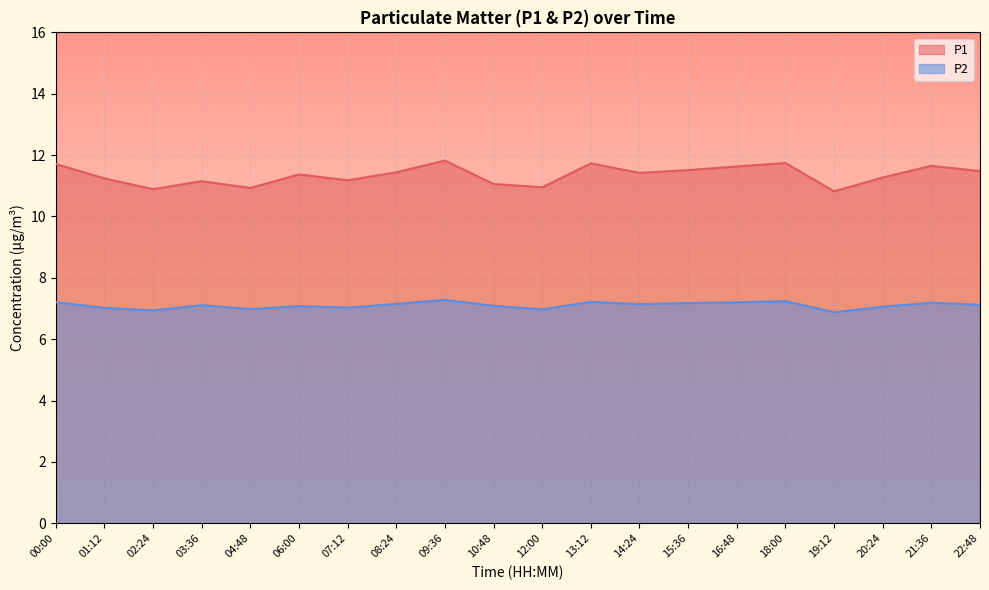

What is the sum of the P1 values at 03:36 and 22:48?

22.6